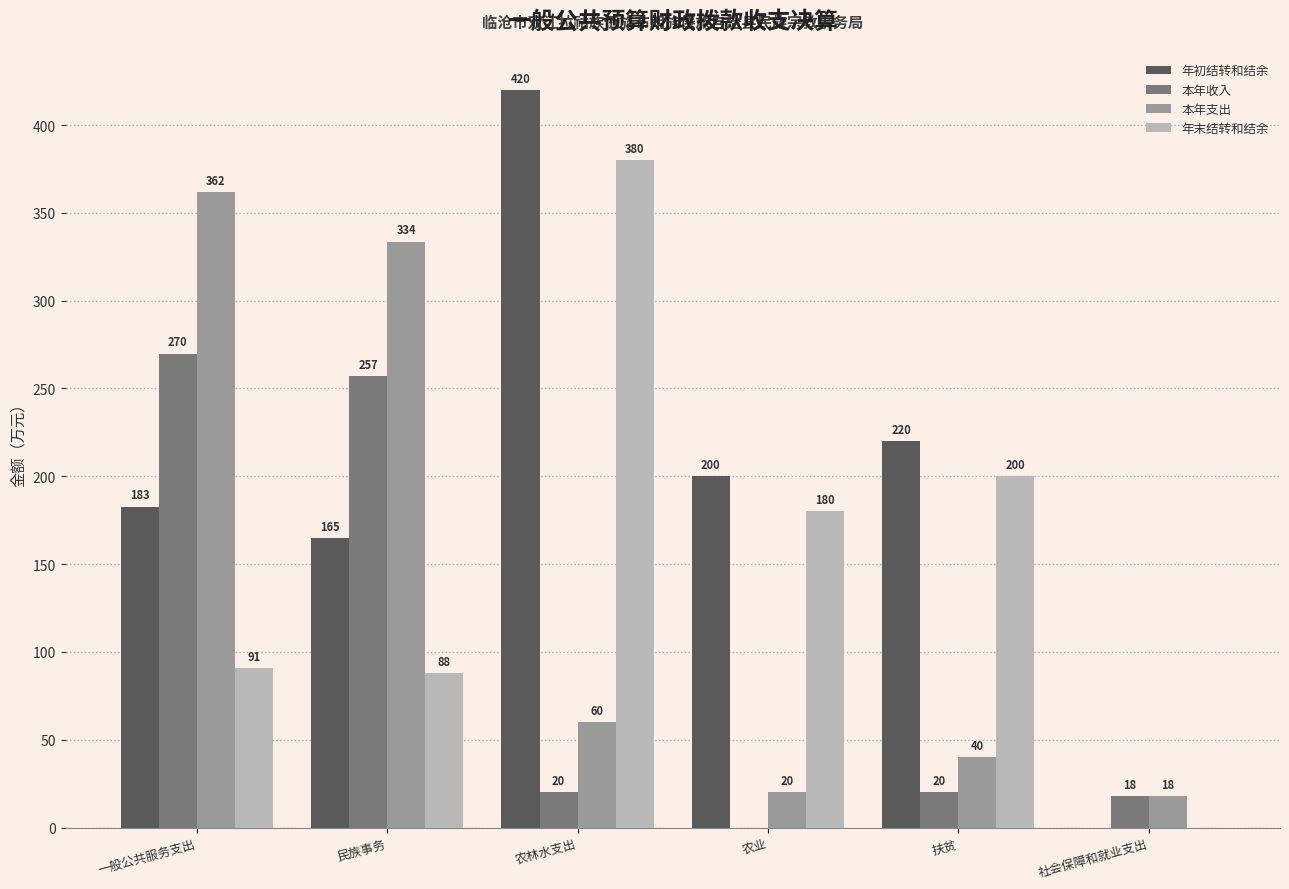

The value of 本年收入 at 扶贫 is 20.0. True or false?

True